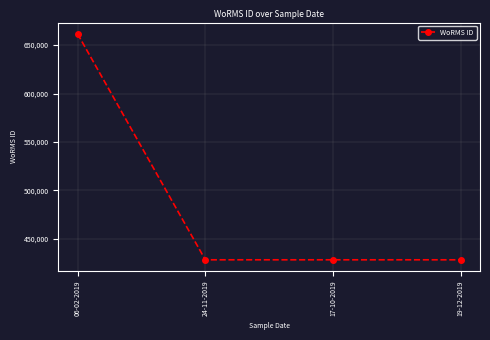

The chart shows a value of 661559 at 06-02-2019. True or false?

True